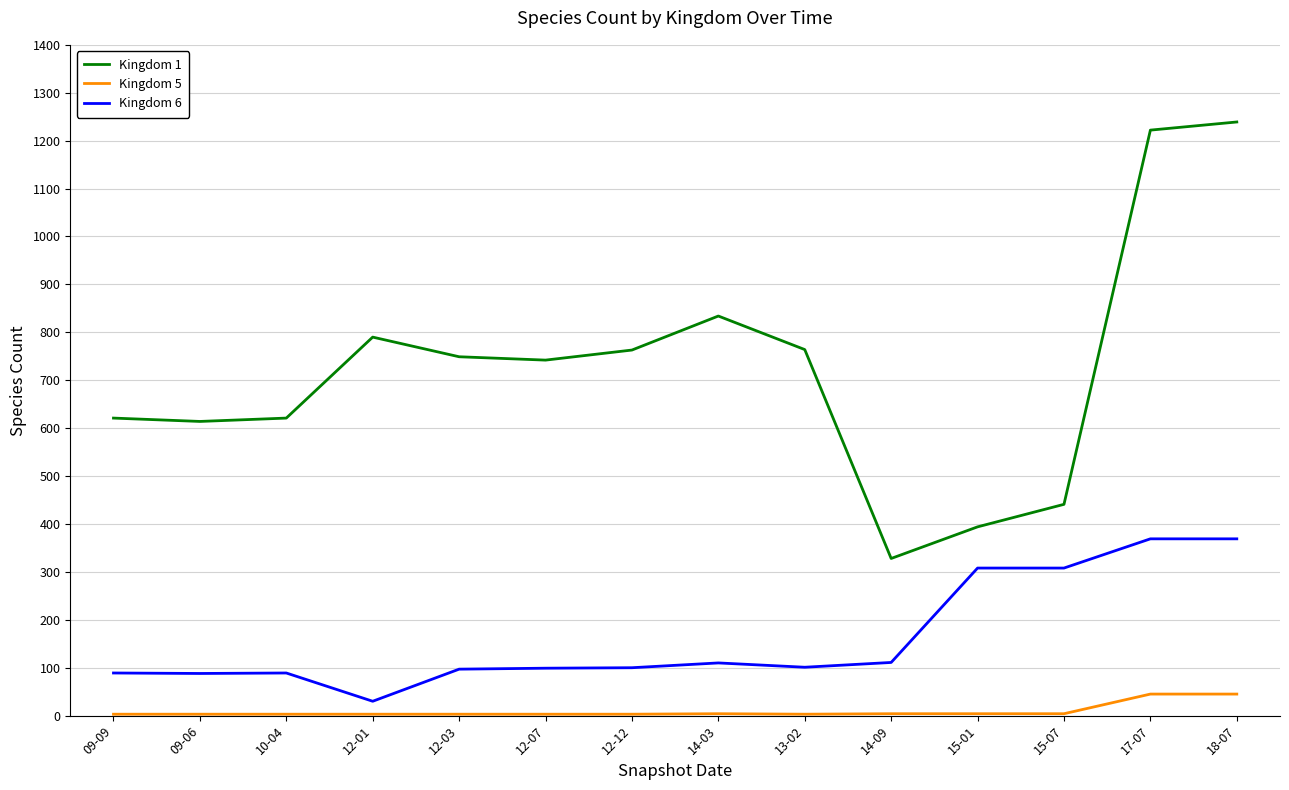

List the series in order of their peak value, highest first.

Kingdom 1, Kingdom 6, Kingdom 5